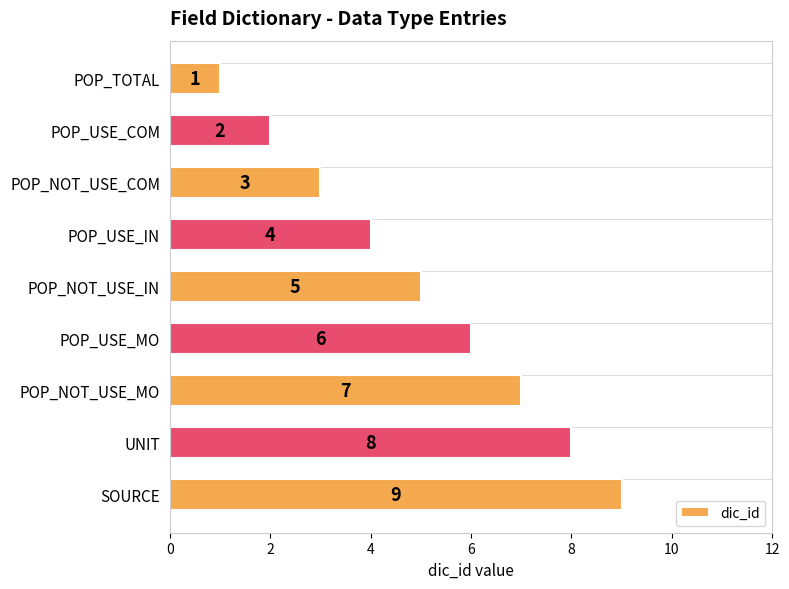

What is the greatest value displayed?

9